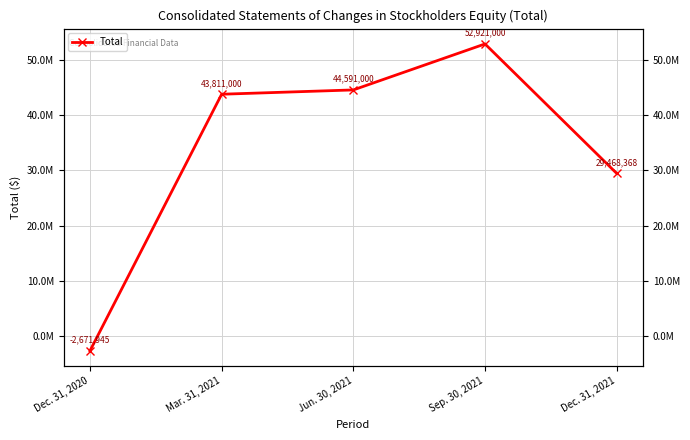

Is it true that the value at Sep. 30, 2021 is 52921000?

True